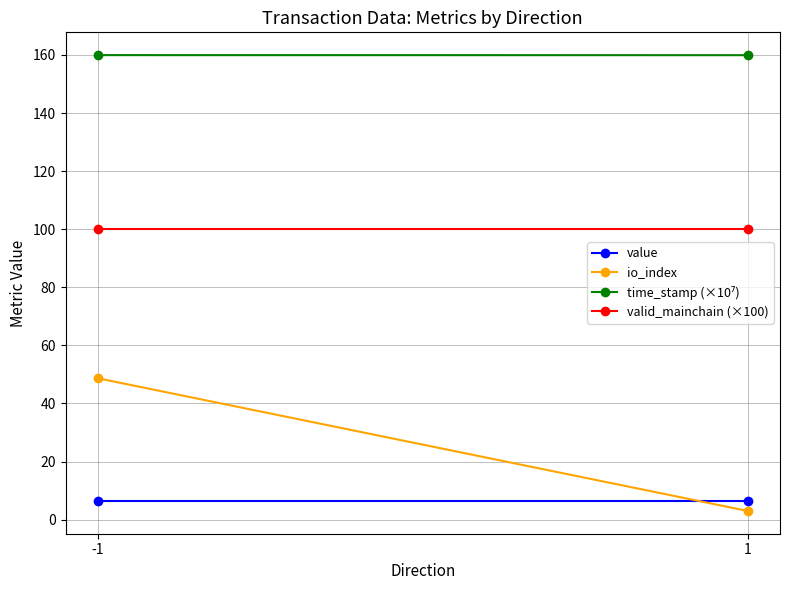

The time_stamp (×10⁷) series shows 159.9 at 1. True or false?

True